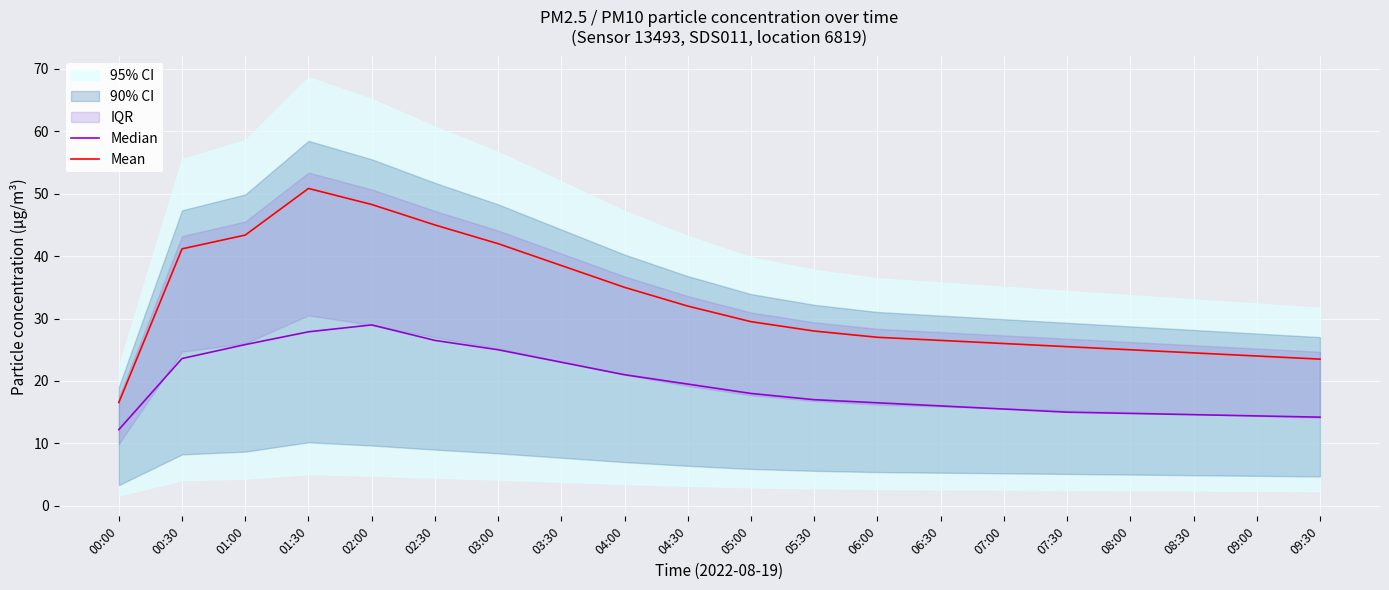

At which category is the sum across all series the highest?

01:30